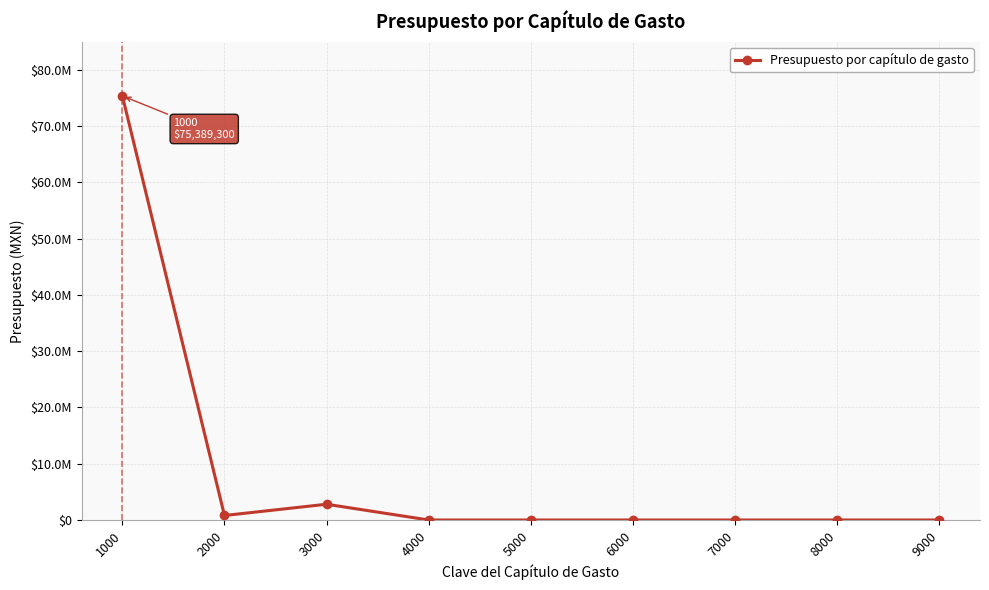

How many series are shown in this chart?

1